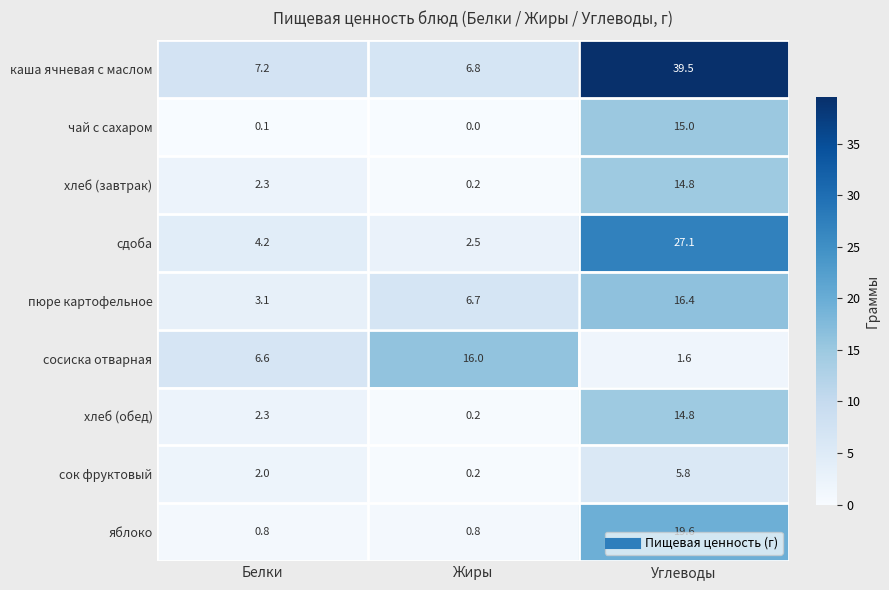

Between Жиры and Углеводы, which series saw the biggest shift?

каша ячневая с маслом